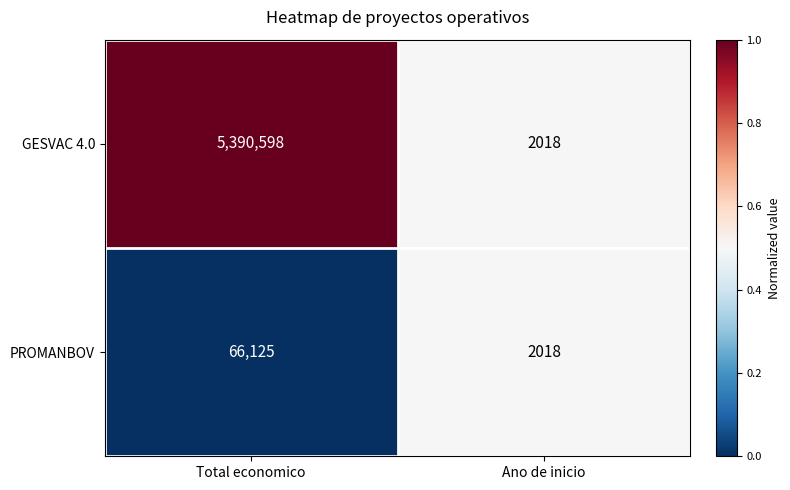

What is the difference between the maximum and minimum values in the PROMANBOV series?

64107